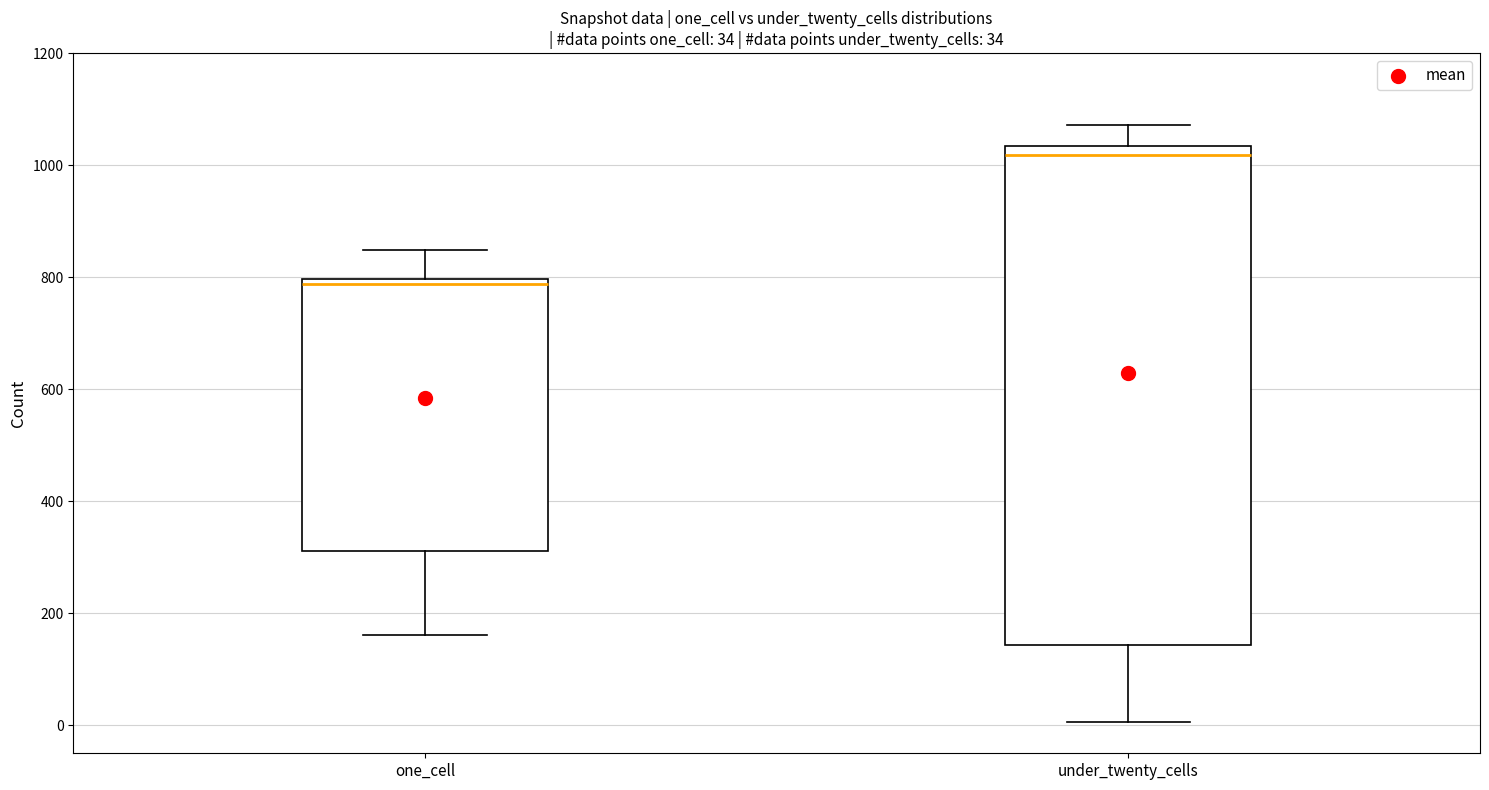

Which box has the highest median line?

under_twenty_cells